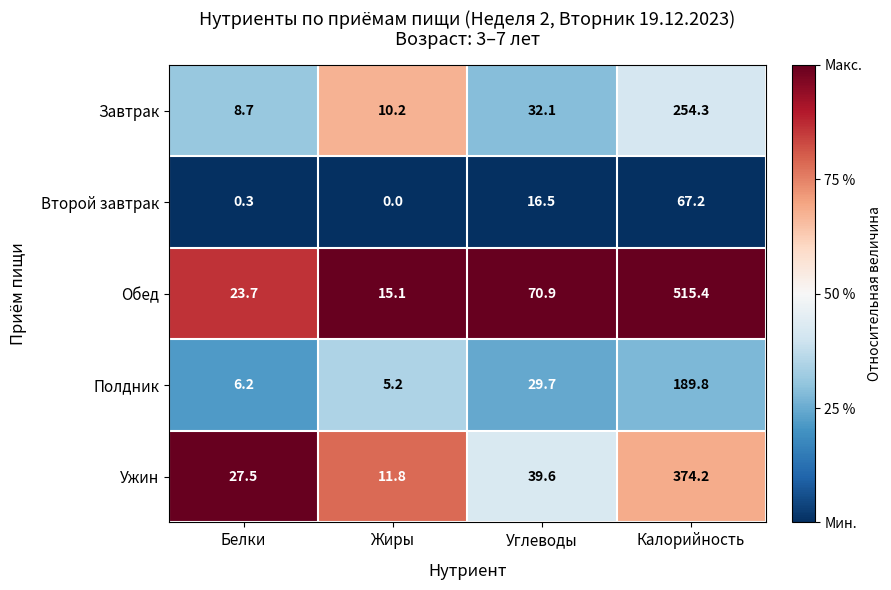

Which series has the largest range (max minus min)?

Обед